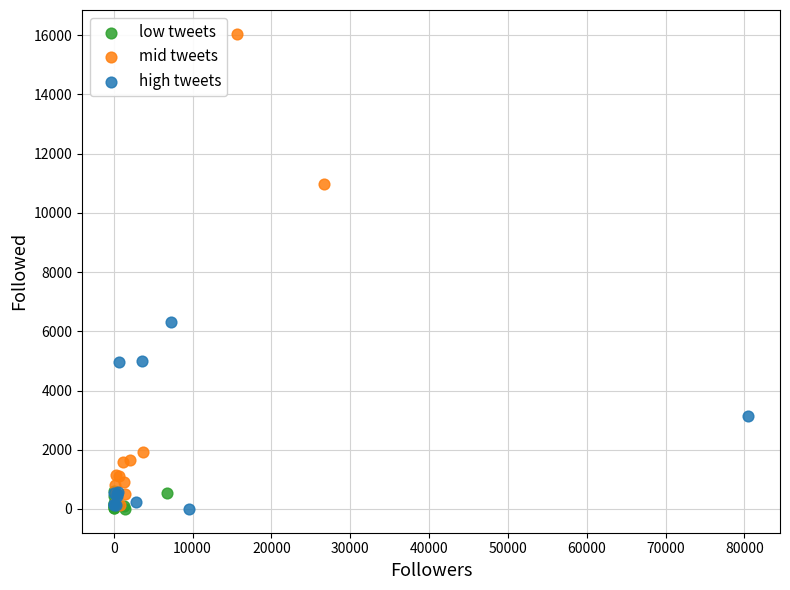

Which series has the widest spread of Y values?

mid tweets